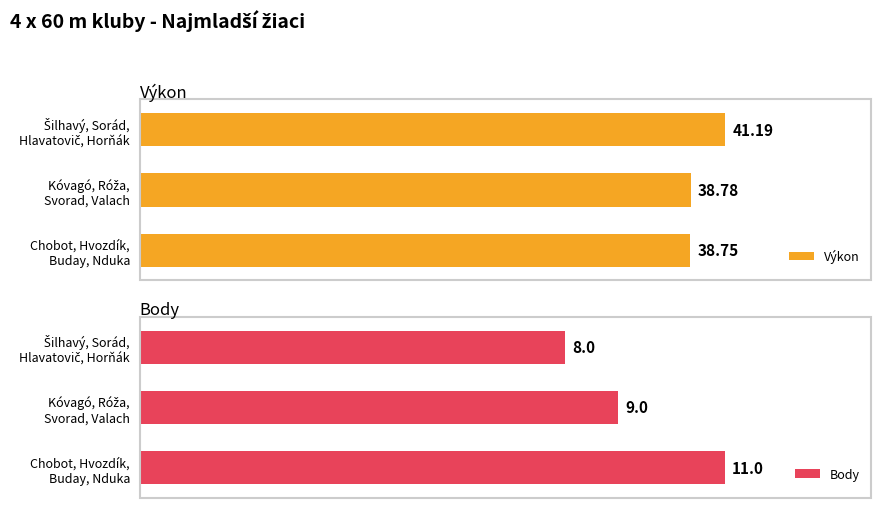

What value does the Výkon series have at Šilhavý, Sorád, Hlavatovič, Horňák?

41.2